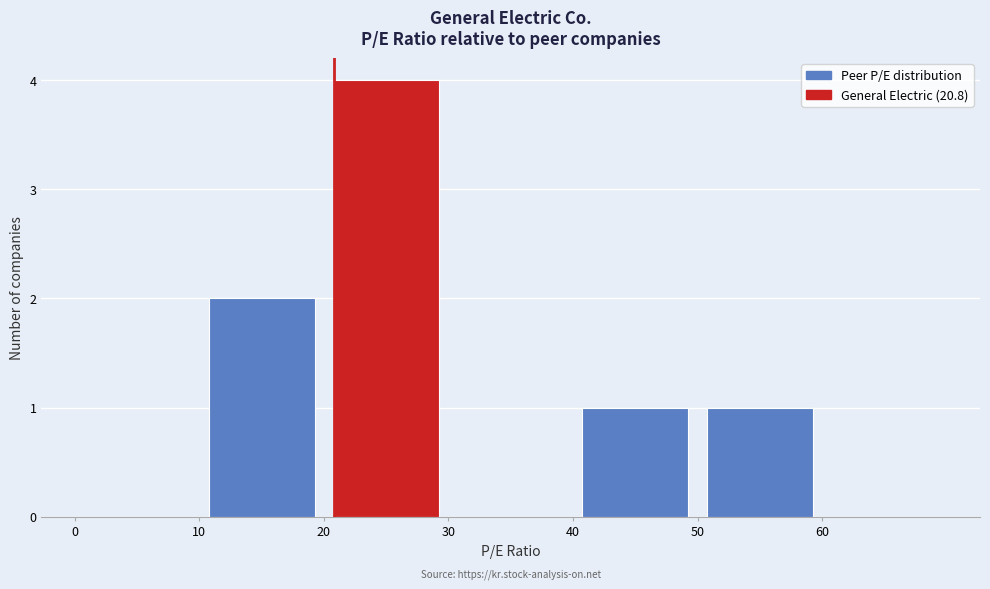

Over which range of the x-axis is the bar tallest?

20 to 30